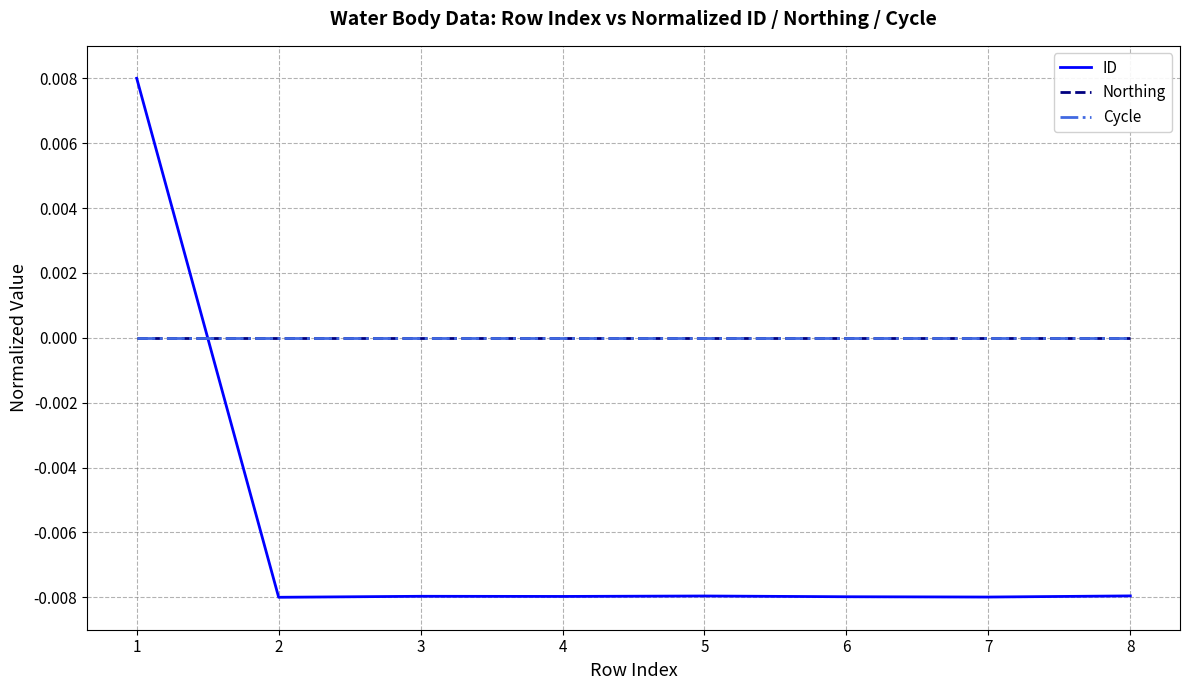

Does the chart have visible grid lines?

Yes